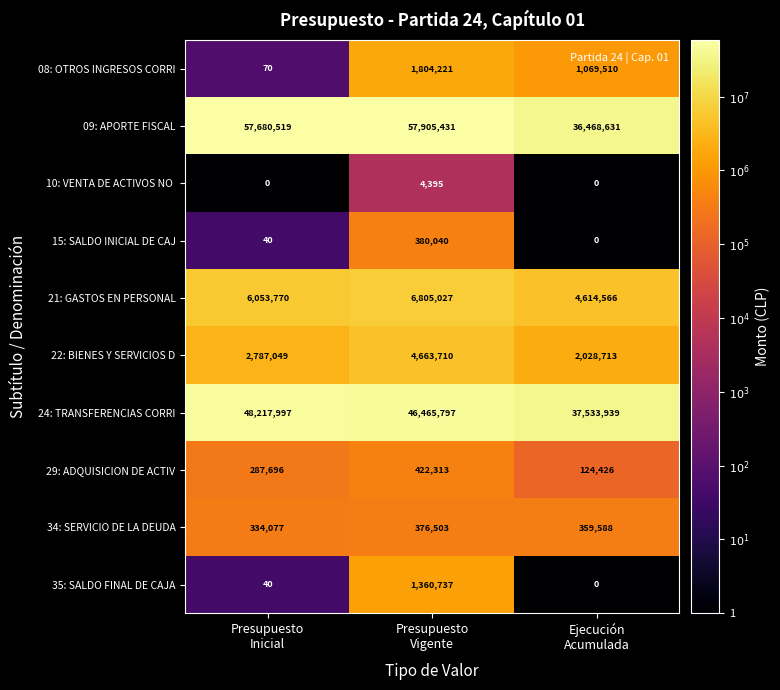

What is the spread (max minus min) of values at Ejecución
Acumulada?

37533939